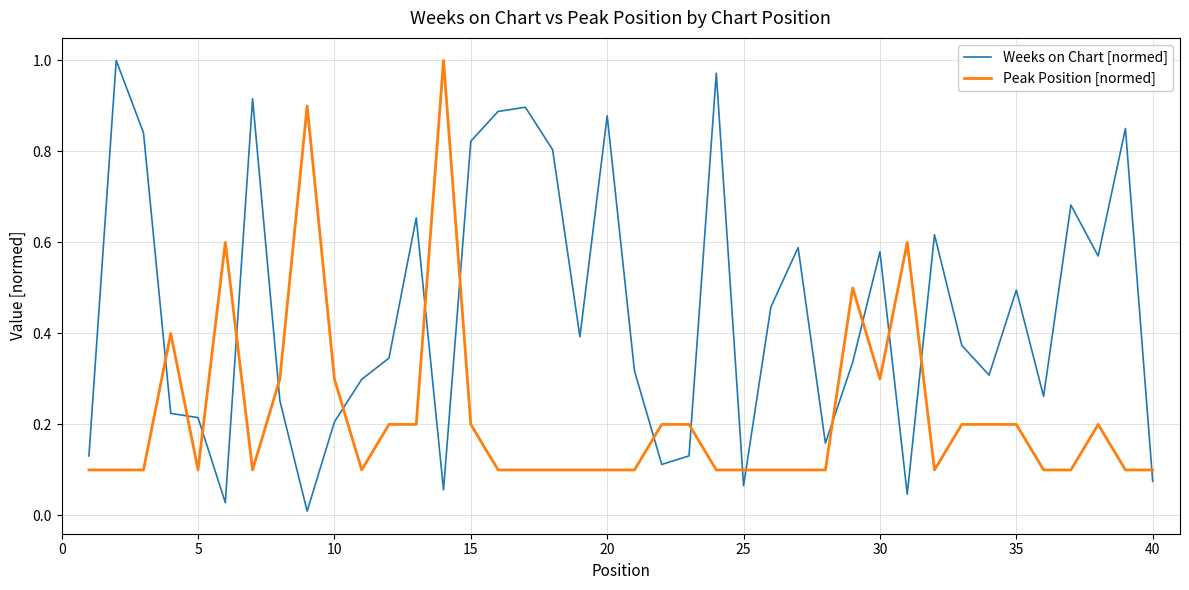

Which series has the widest spread of values?

Weeks on Chart [normed]